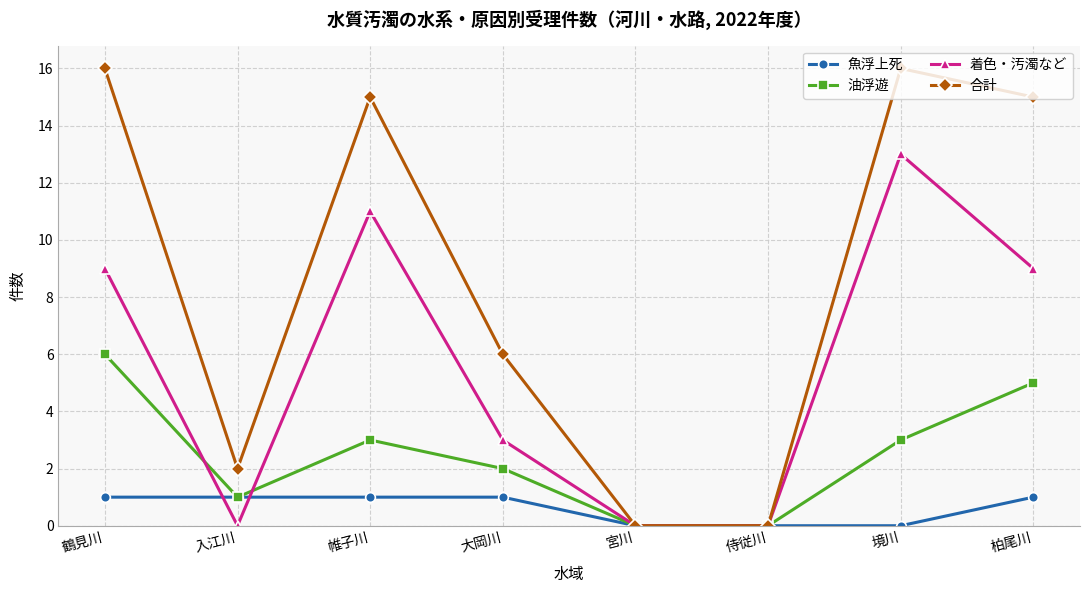

At which label is 合計 closest to 8?

大岡川